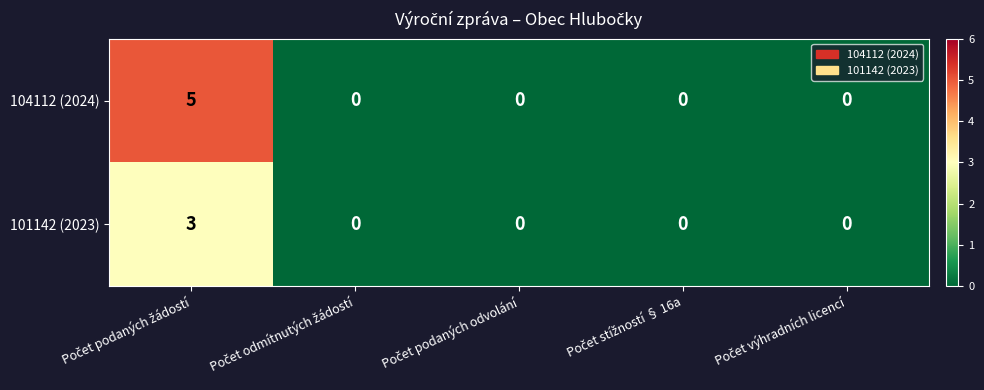

What is the maximum value shown in the chart?

5